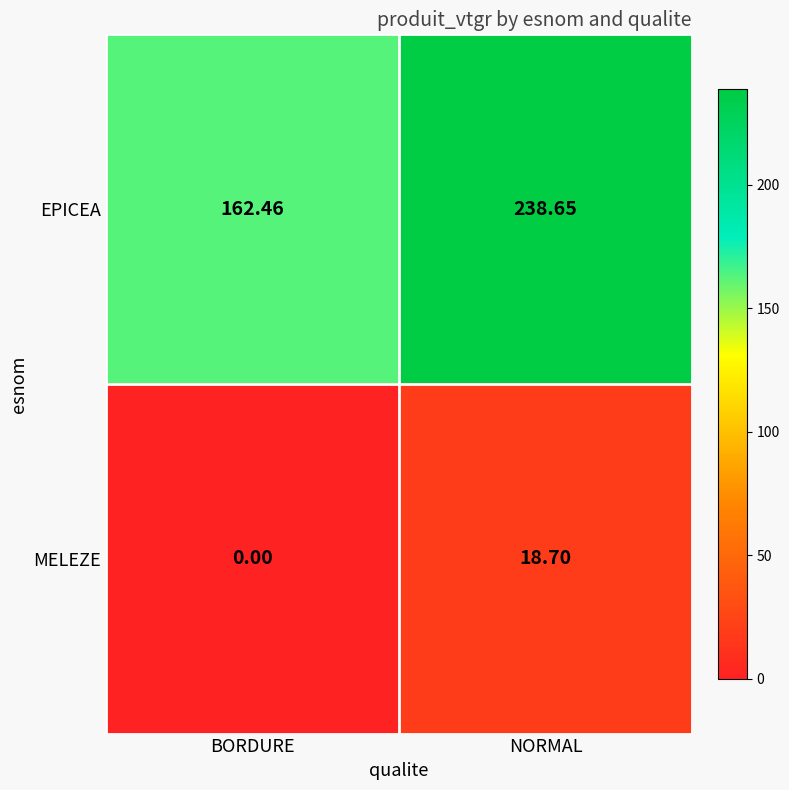

Which series has the largest range (max minus min)?

EPICEA